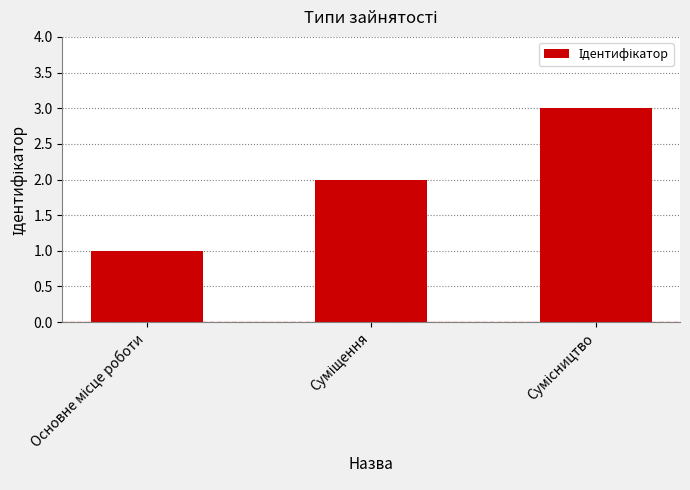

Does the chart contain stacked bars?

No